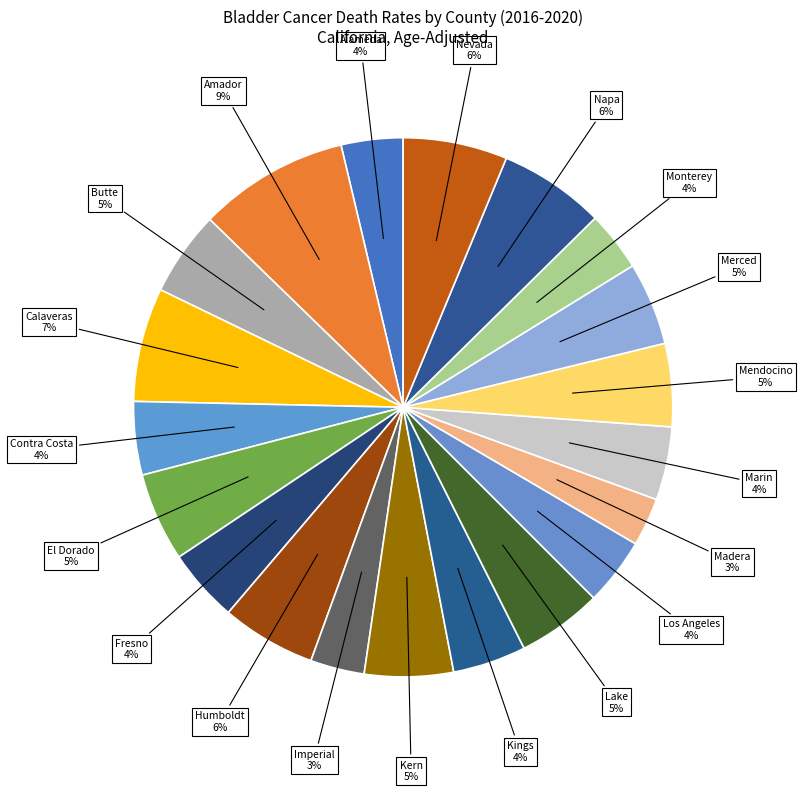

The Kern slice represents 1% of the pie. True or false?

False